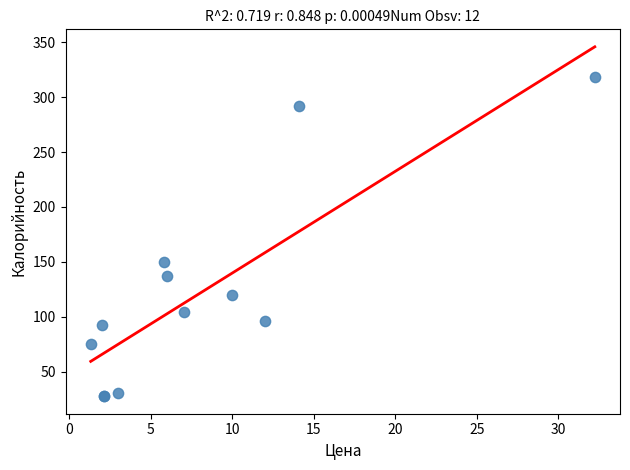

What Y value in the scatter plot is closest to 173?

150.0